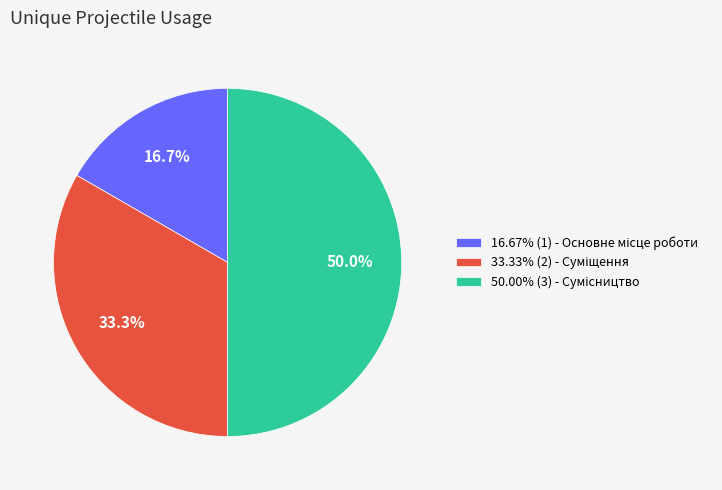

Is there a majority slice in this chart?

No